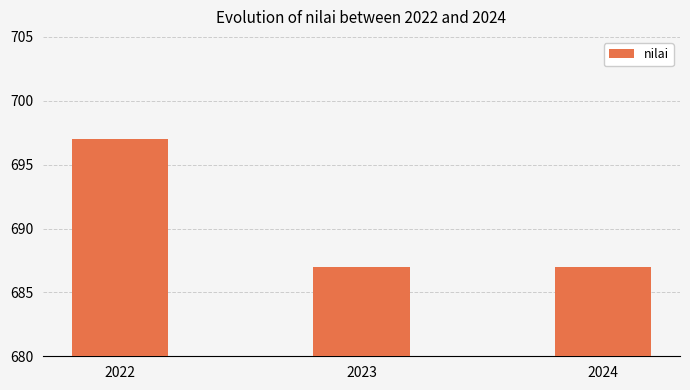

Which category has the highest value across all series?

2022